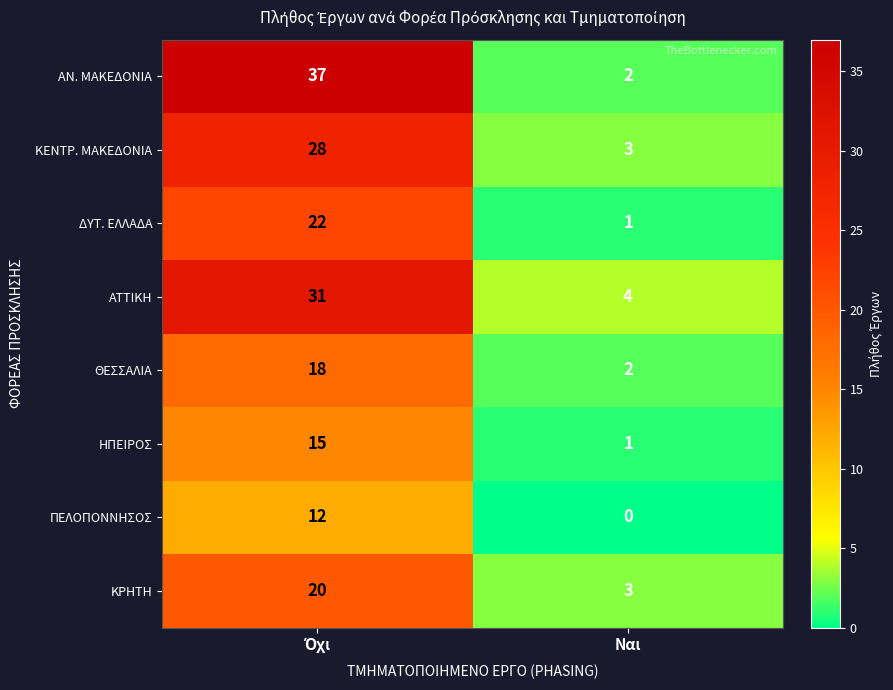

What is the sum of all ΚΕΝΤΡ. ΜΑΚΕΔΟΝΙΑ values?

31